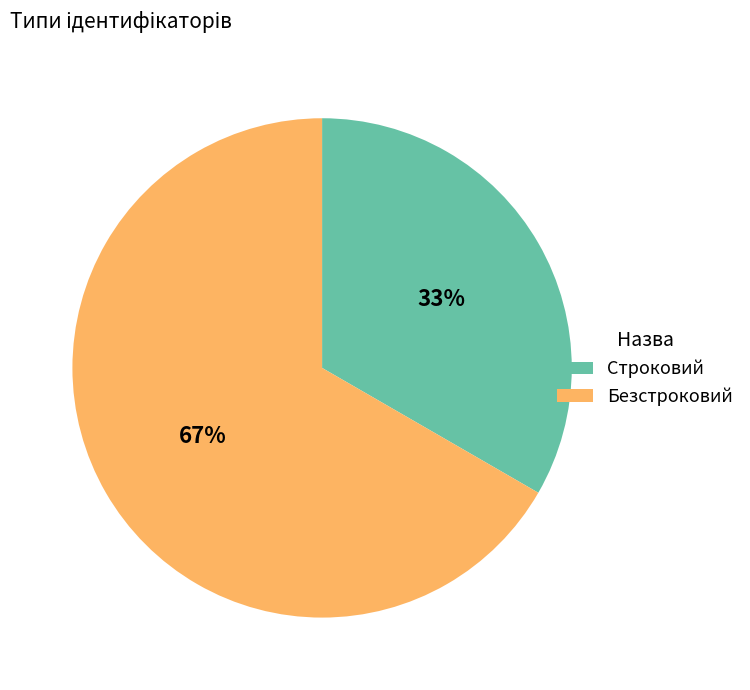

Rank the categories by value from lowest to highest.

Строковий, Безстроковий